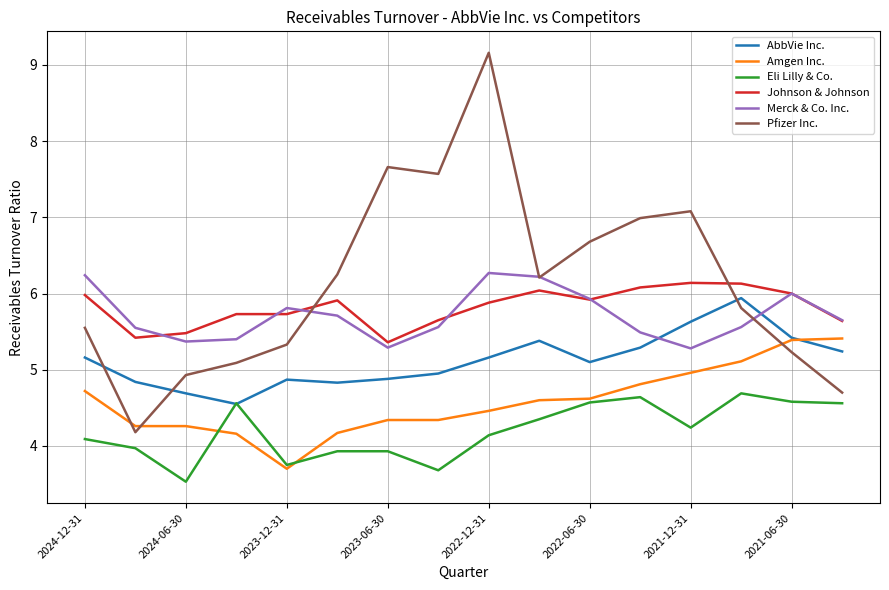

True or false: AbbVie Inc. and Merck & Co. Inc. cross at least once.

True